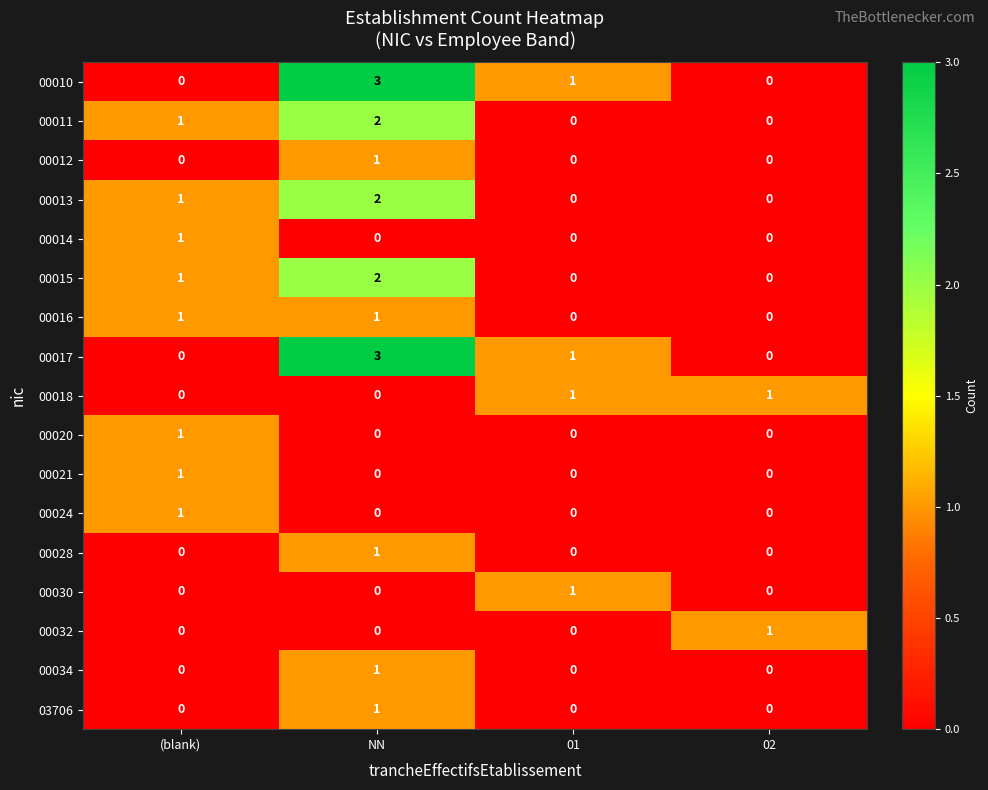

At which category is the sum across all series the highest?

NN